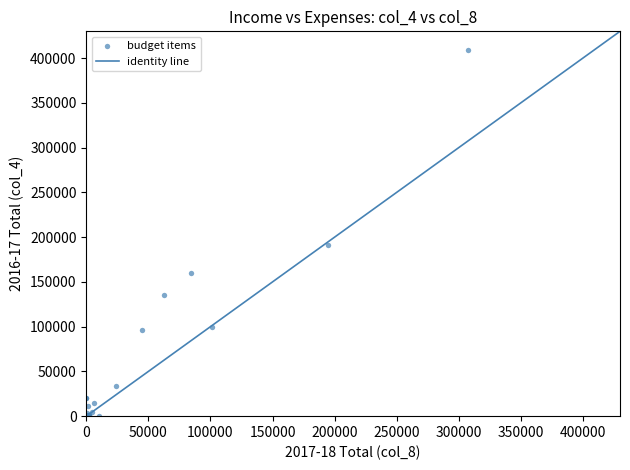

What Y value in the scatter plot is closest to 204688?

191629.0